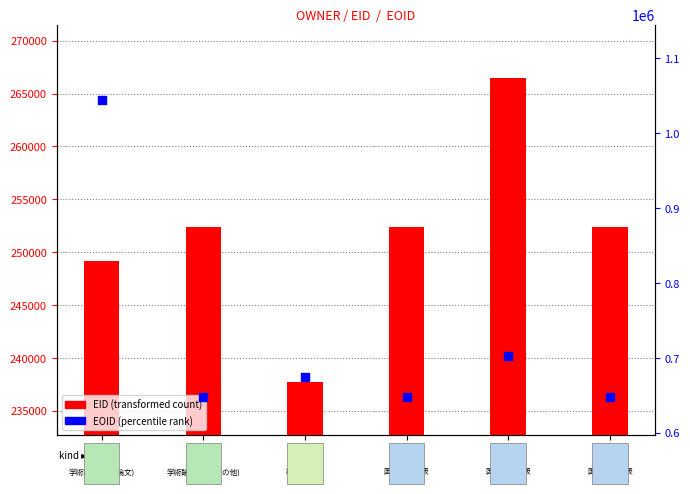

What is the total value across all series at OWNER
60364?

899811